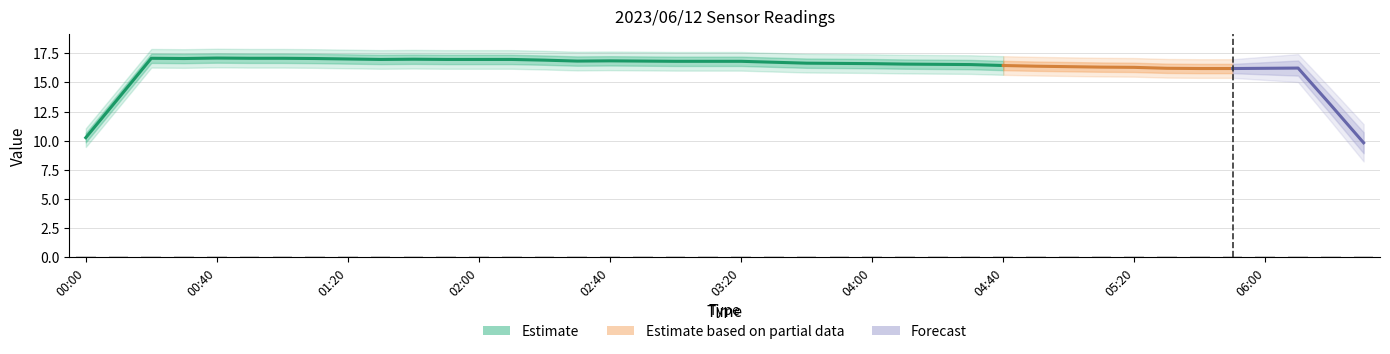

What is the total value across all series at 26?

16.7